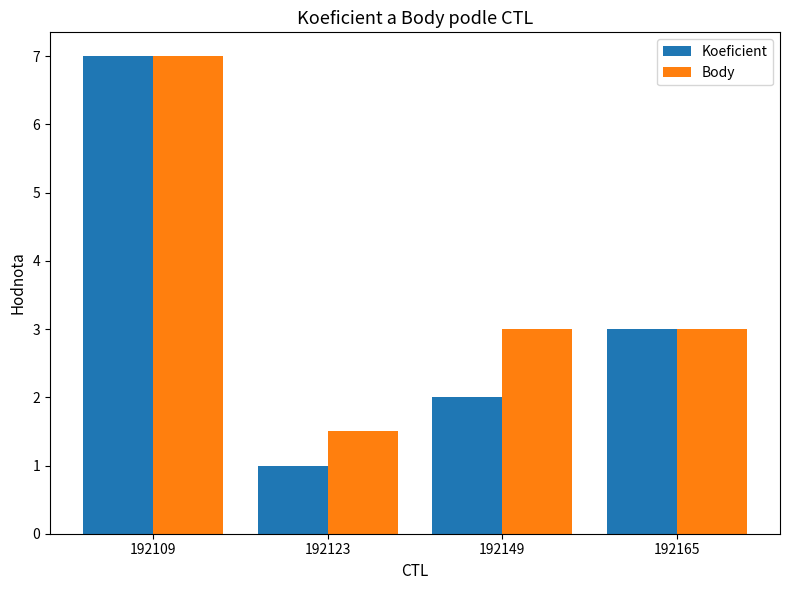

Rank the series at 192123 from lowest to highest value.

Koeficient, Body